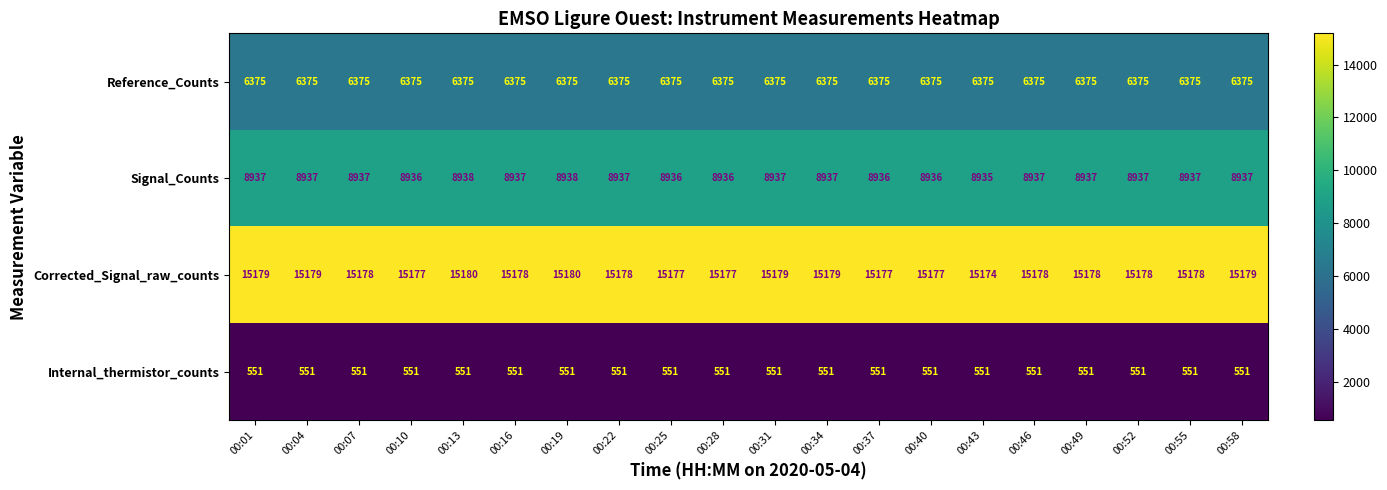

What is the difference between the highest and lowest values at 00:34?

14628